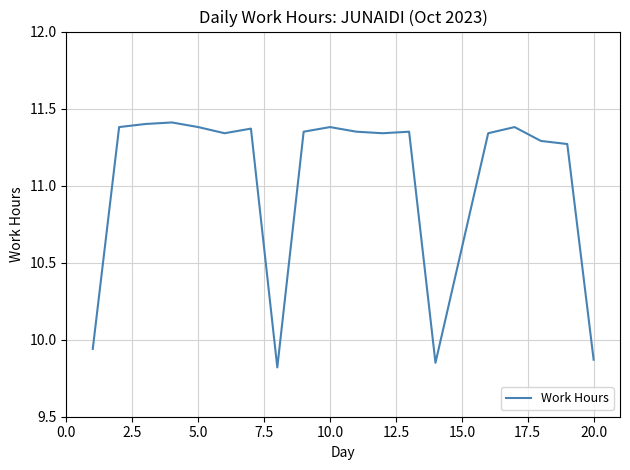

Is this an area chart (filled region under the line)?

No